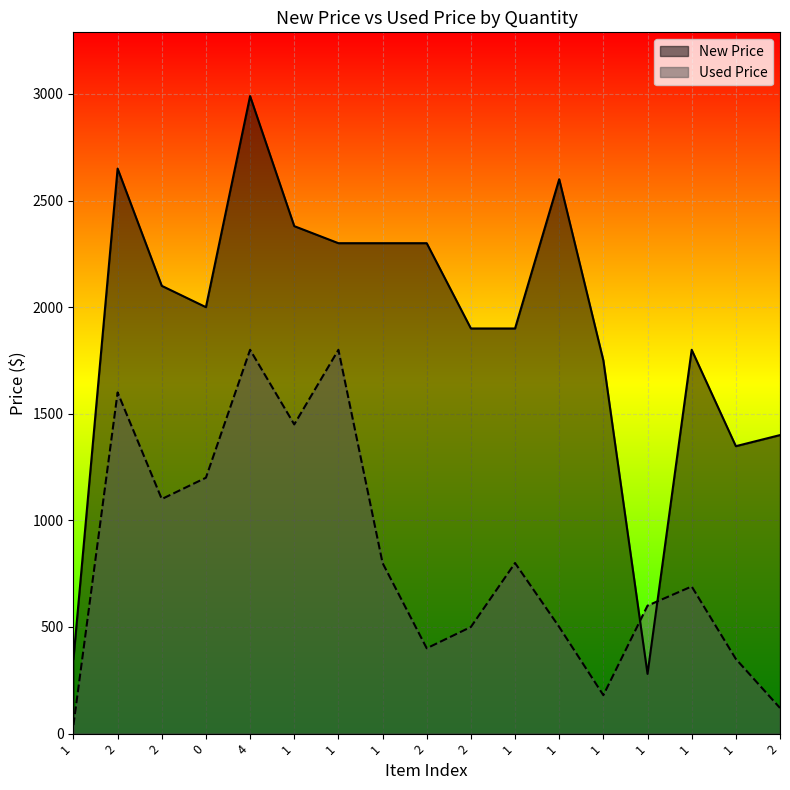

Between 1 and 2, which is larger?

1